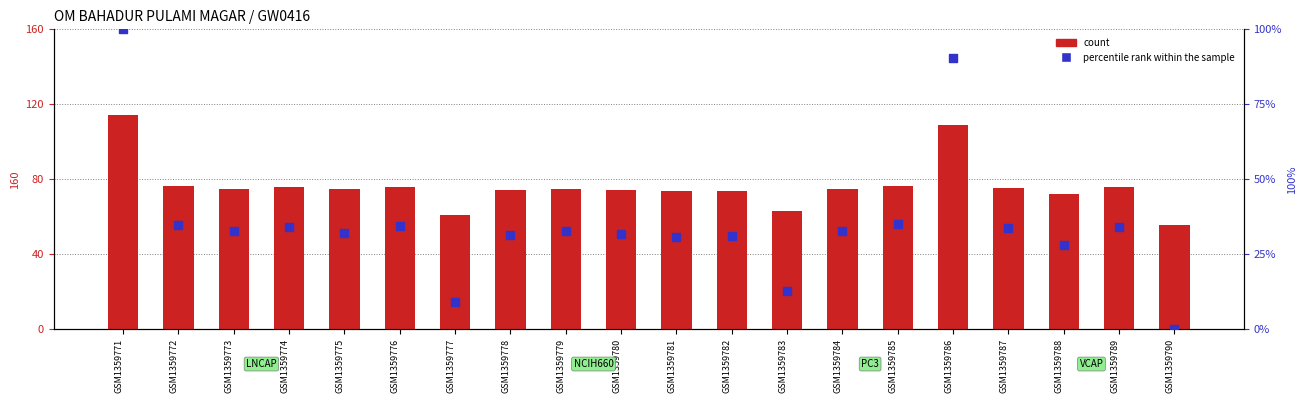

What is the total value across all series at GSM1359790?

8.7